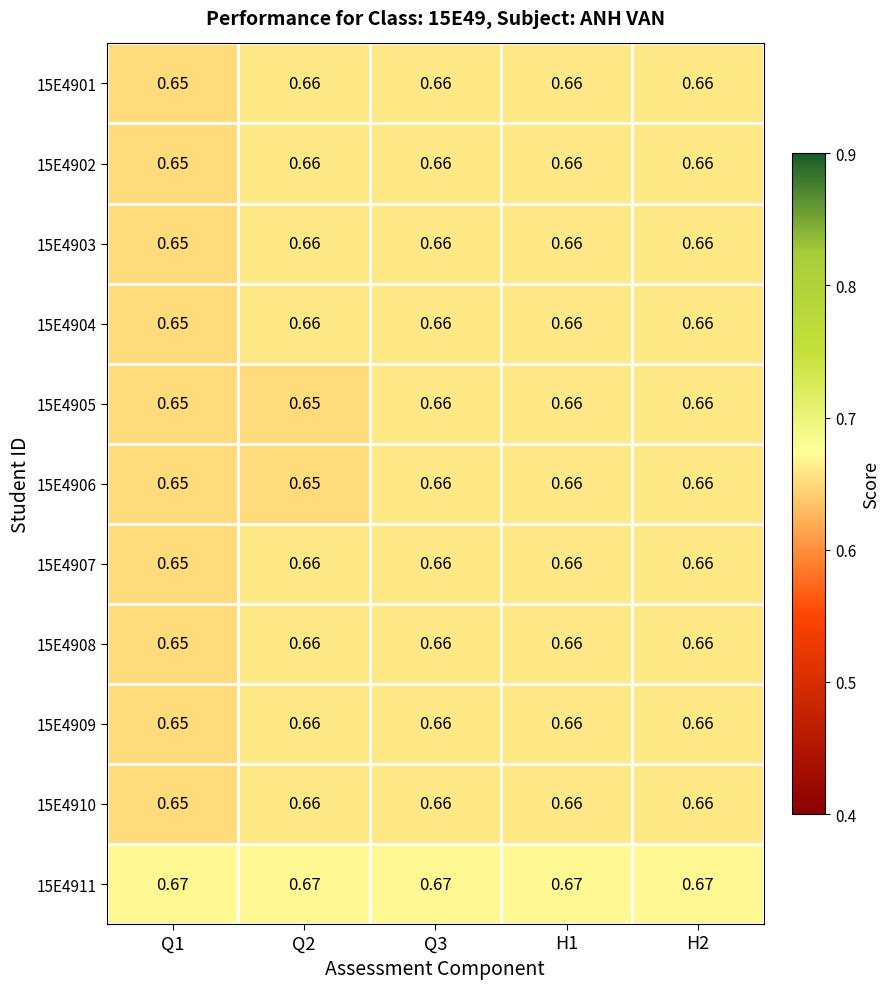

Reading right to left, what are all the values shown in this chart?

15E4901: H2=0.7	H1=0.7	Q3=0.7	Q2=0.7	Q1=0.7
15E4902: H2=0.7	H1=0.7	Q3=0.7	Q2=0.7	Q1=0.7
15E4903: H2=0.7	H1=0.7	Q3=0.7	Q2=0.7	Q1=0.7
15E4904: H2=0.7	H1=0.7	Q3=0.7	Q2=0.7	Q1=0.7
15E4905: H2=0.7	H1=0.7	Q3=0.7	Q2=0.7	Q1=0.7
15E4906: H2=0.7	H1=0.7	Q3=0.7	Q2=0.7	Q1=0.7
15E4907: H2=0.7	H1=0.7	Q3=0.7	Q2=0.7	Q1=0.7
15E4908: H2=0.7	H1=0.7	Q3=0.7	Q2=0.7	Q1=0.7
15E4909: H2=0.7	H1=0.7	Q3=0.7	Q2=0.7	Q1=0.7
15E4910: H2=0.7	H1=0.7	Q3=0.7	Q2=0.7	Q1=0.7
15E4911: H2=0.7	H1=0.7	Q3=0.7	Q2=0.7	Q1=0.7